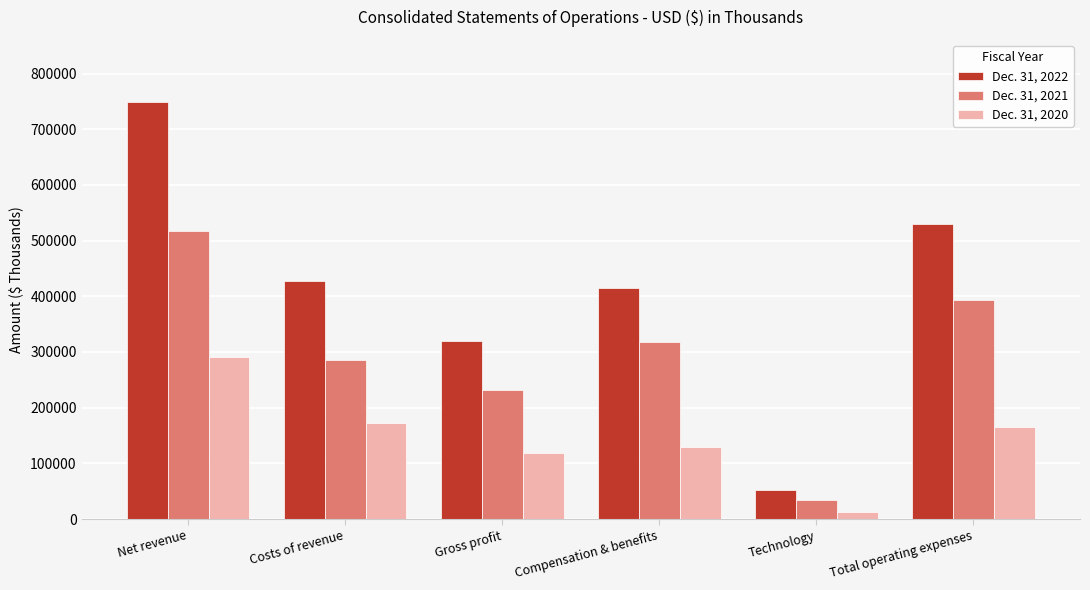

Is it true that Dec. 31, 2022 equals 428205 at Costs of revenue?

True